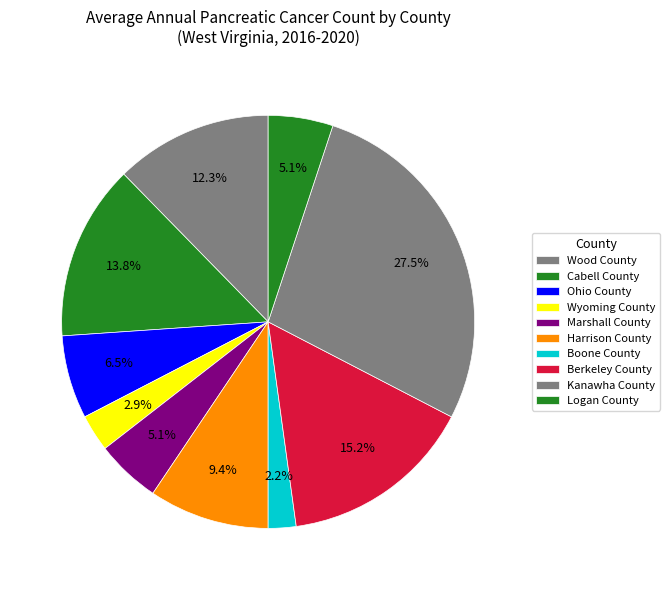

To the nearest percent, what portion does Harrison County represent?

9%